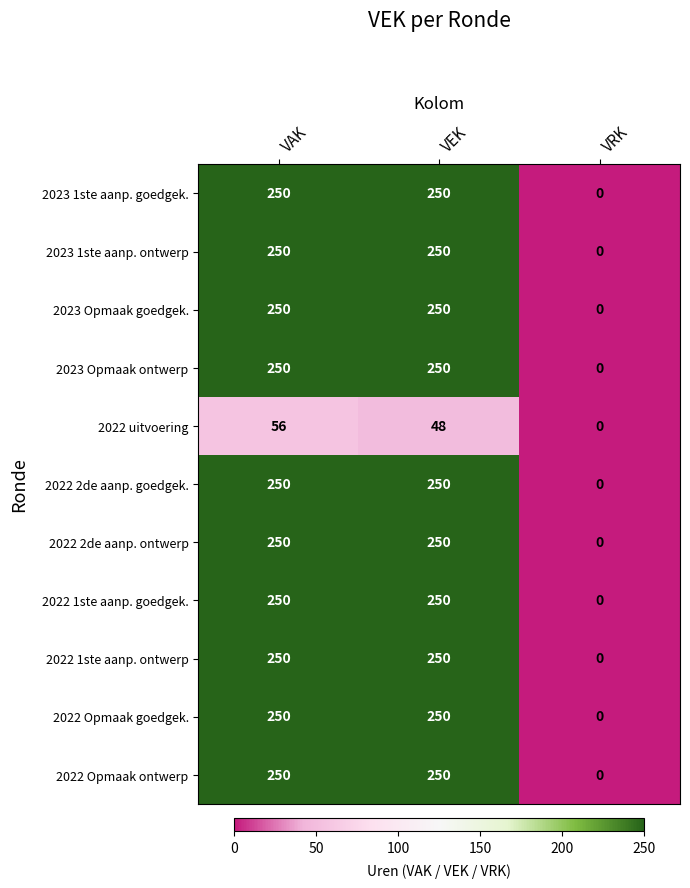

What is the difference between the highest and lowest values at VAK?

194